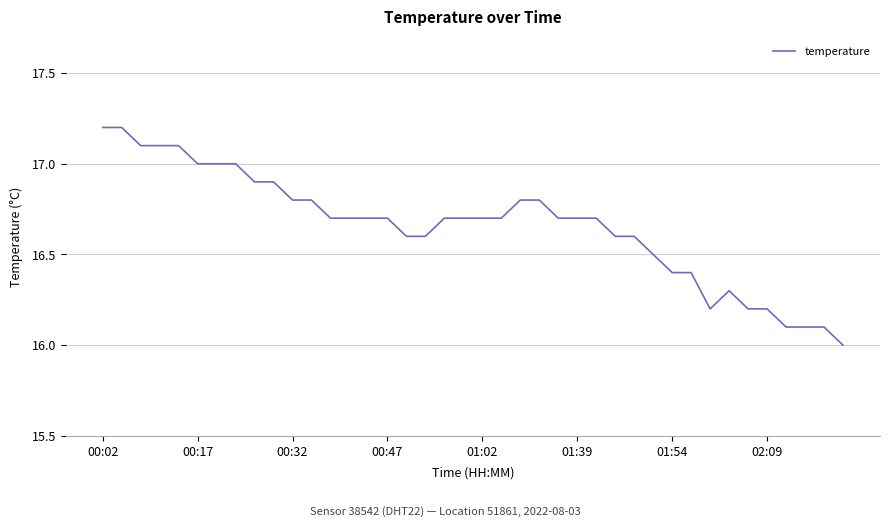

What is the difference between the maximum and minimum values?

1.2